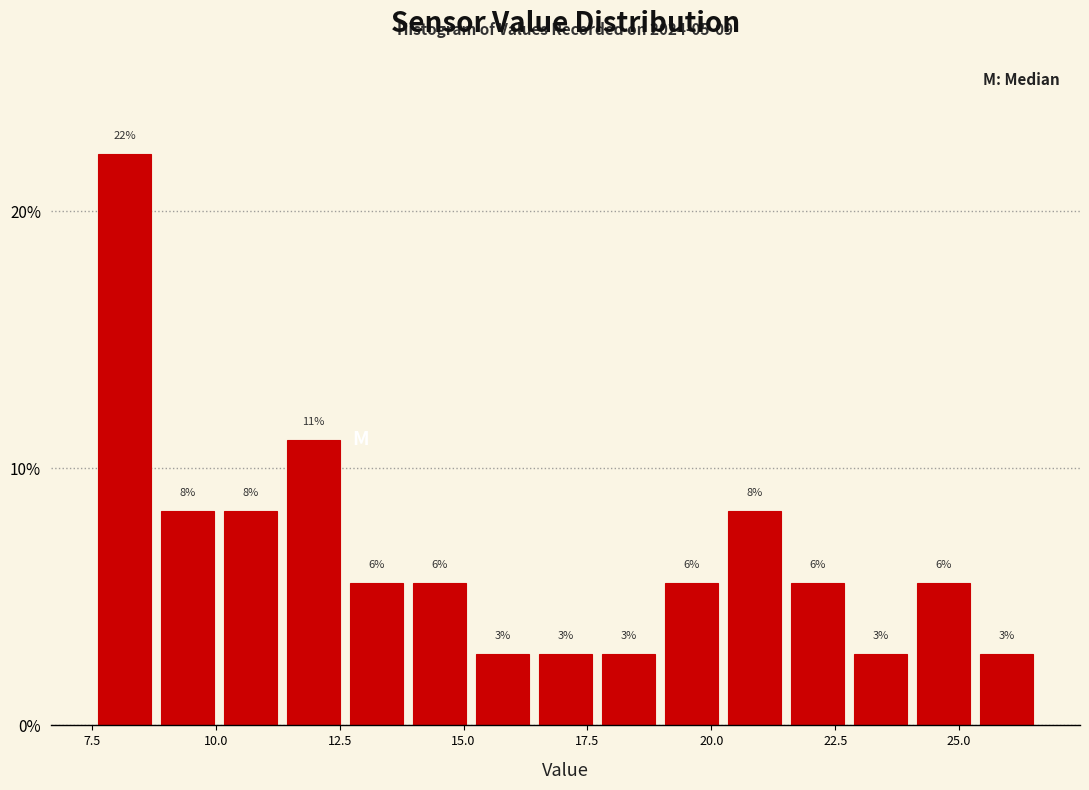

Read against the x-axis, roughly where is the centre of the tallest bar?

8.0